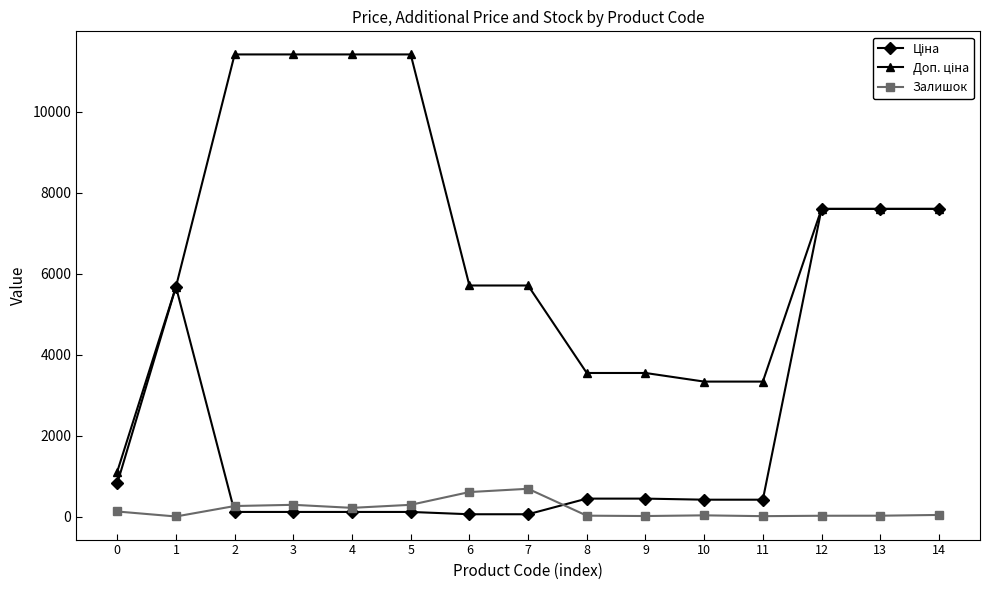

What is the greatest value displayed?

11410.0